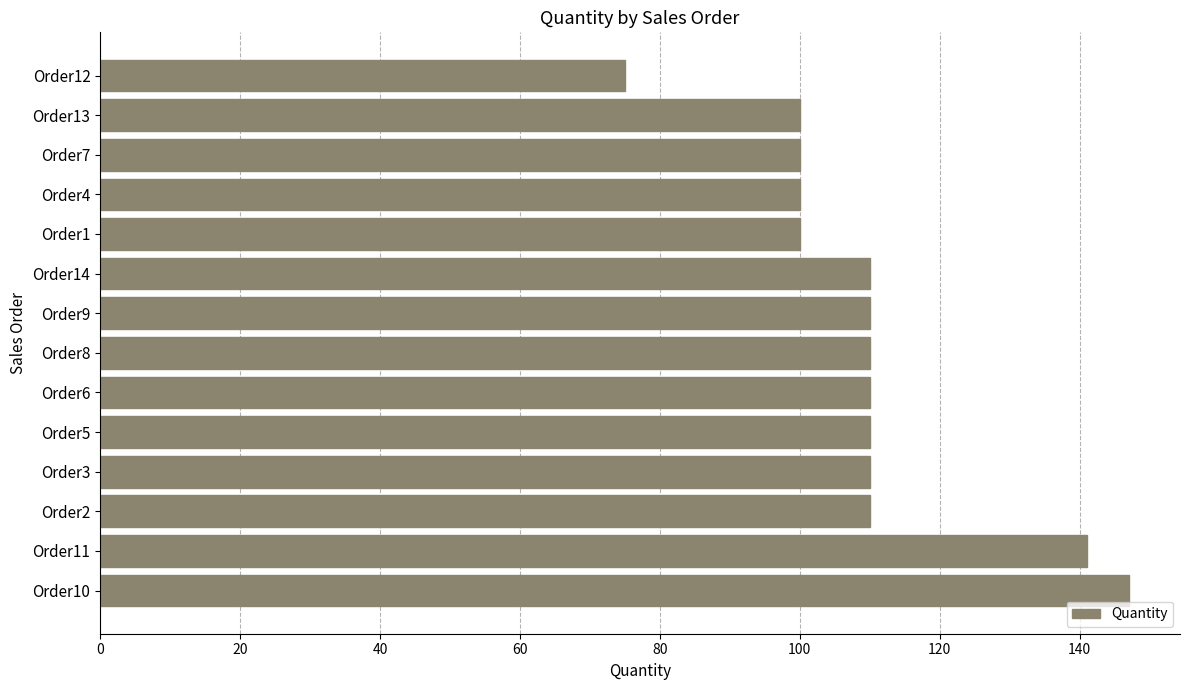

How many values are between 100 and 110?

11